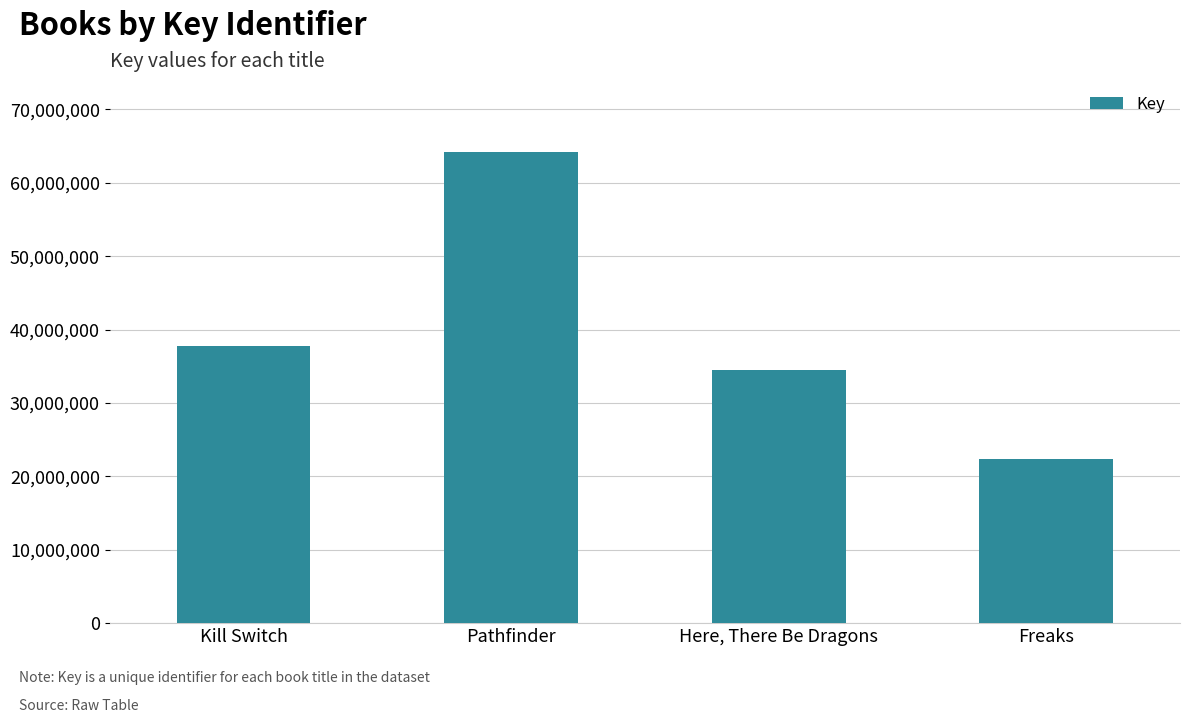

Which has a higher value, Pathfinder or Here, There Be Dragons?

Pathfinder